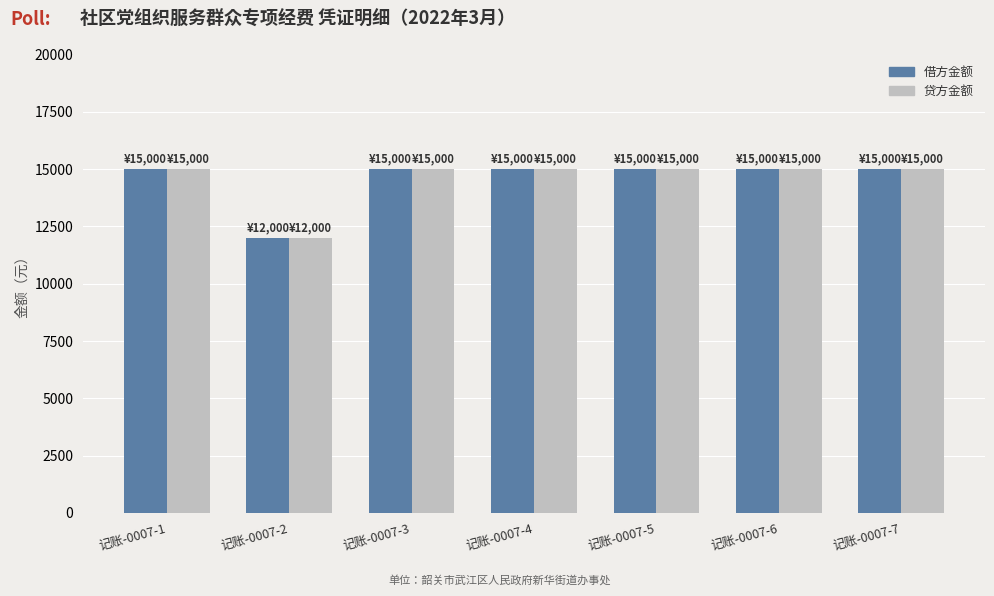

At how many categories does at least one series exceed 12682?

6